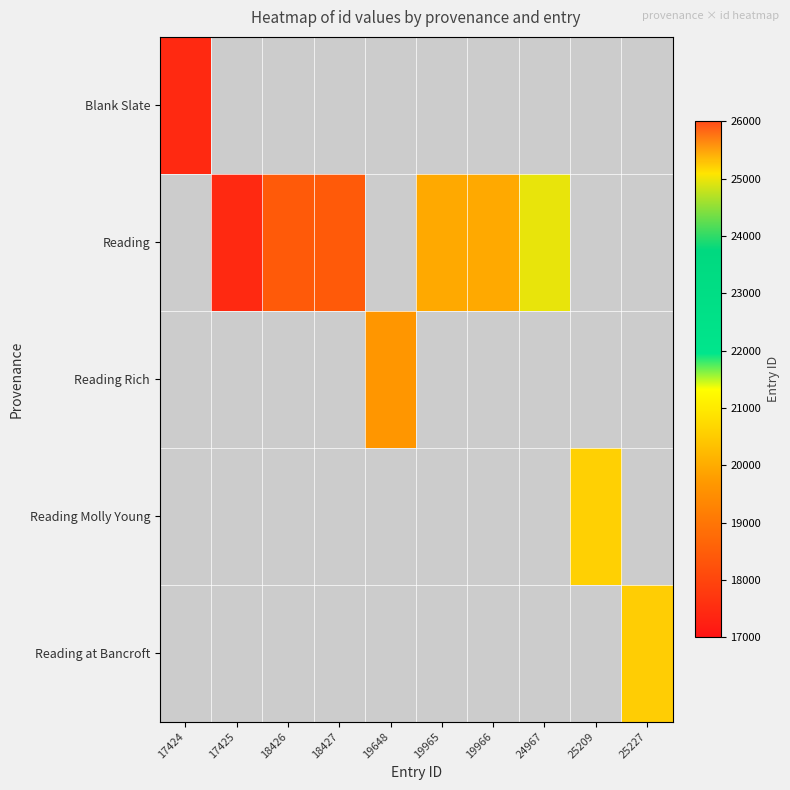

Which has a higher value, 19965 or 25227?

25227